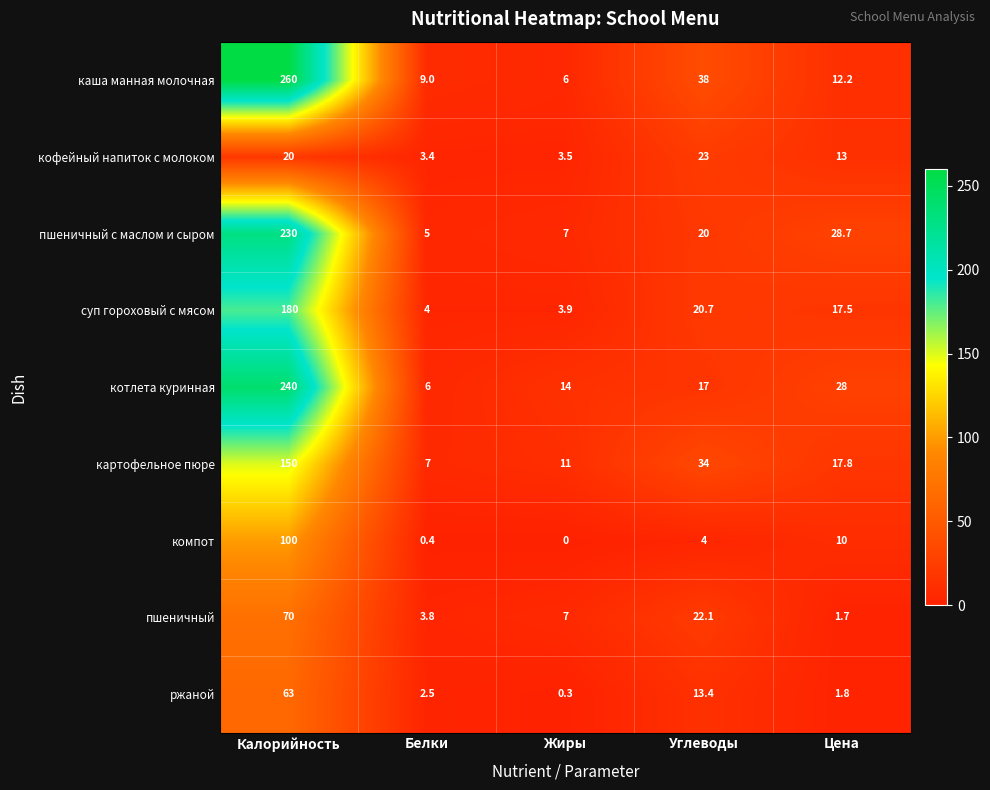

Rank the series by their maximum value, from highest to lowest.

каша манная молочная, котлета куринная, пшеничный с маслом и сыром, суп гороховый с мясом, картофельное пюре, компот, пшеничный, ржаной, кофейный напиток с молоком